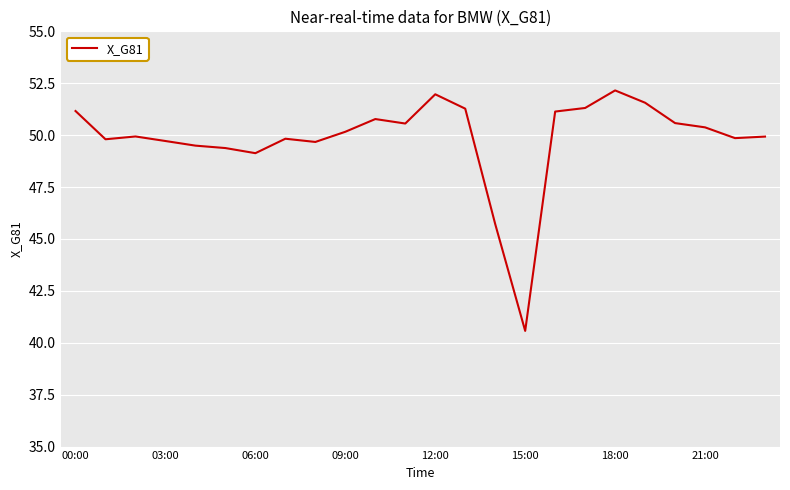

What is the greatest value displayed?

52.2